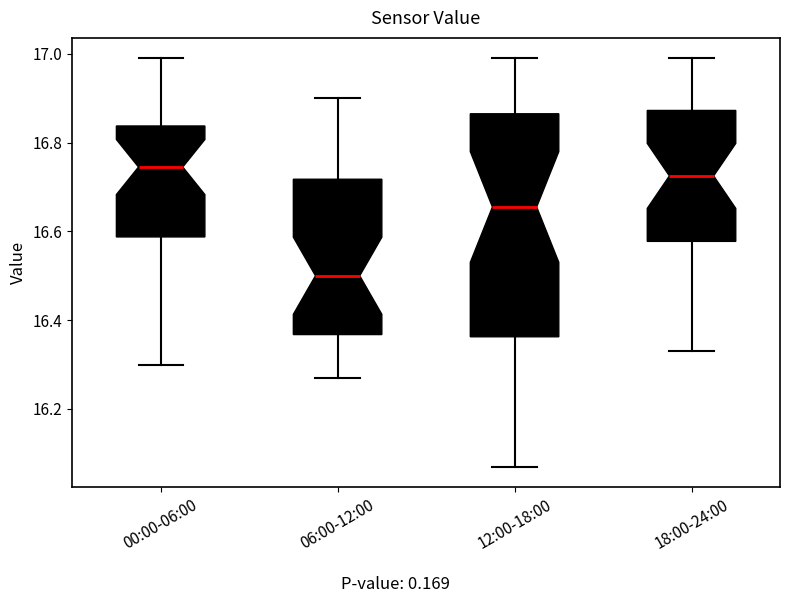

Where does the lower whisker of the box for 00:00-06:00 end on the y-axis? The values are not printed on the chart, so give them approximately, as read against the axis.

16.30